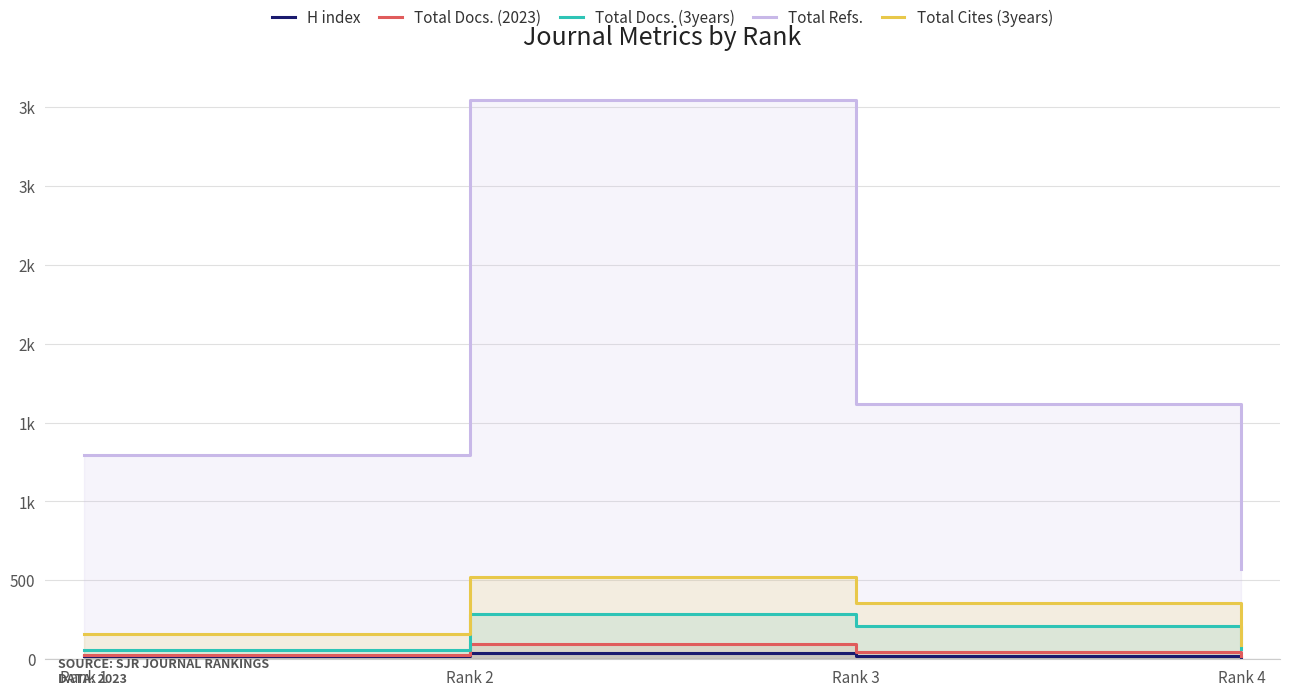

List the series in order of their peak value, highest first.

Total Refs., Total Cites (3years), Total Docs. (3years), Total Docs. (2023), H index